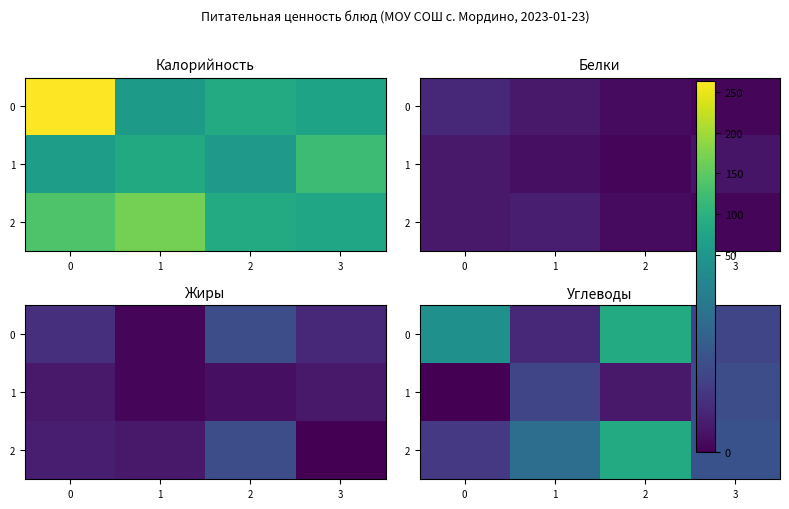

How many values in the 2 series are below 26?

2